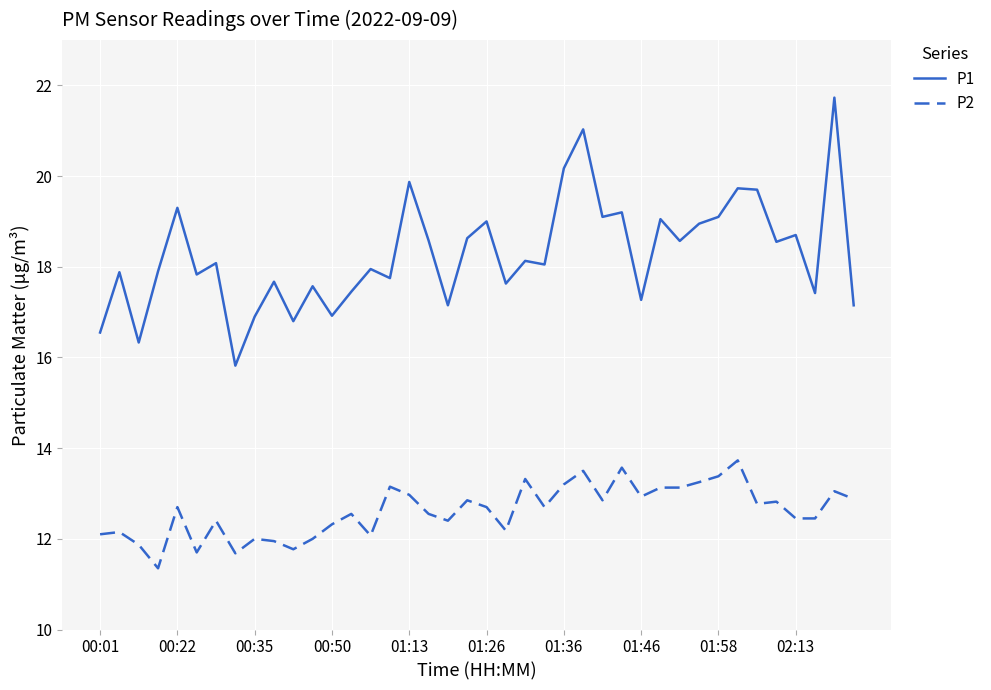

True or false: P2 and P1 intersect in this chart.

False